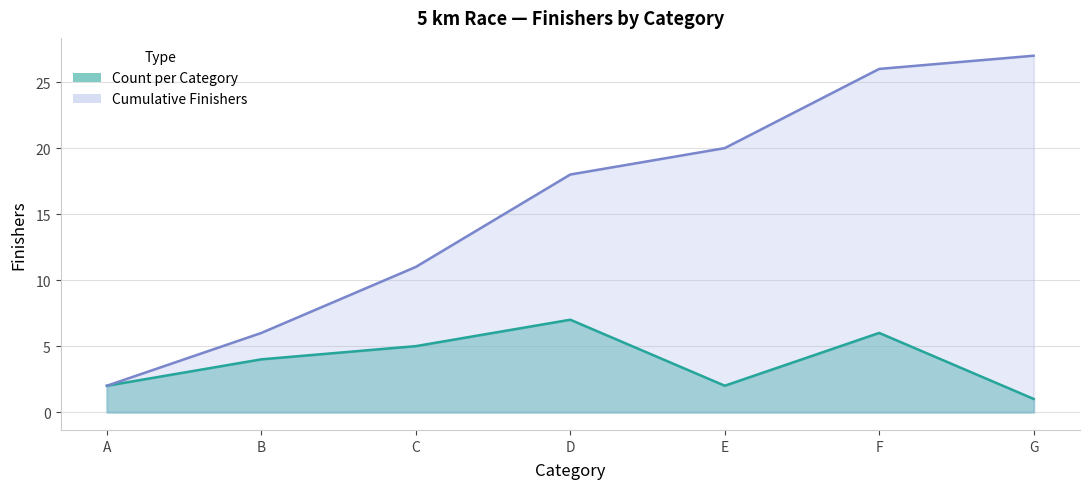

True or false: Cumulative has more than 1 interior local peaks.

False